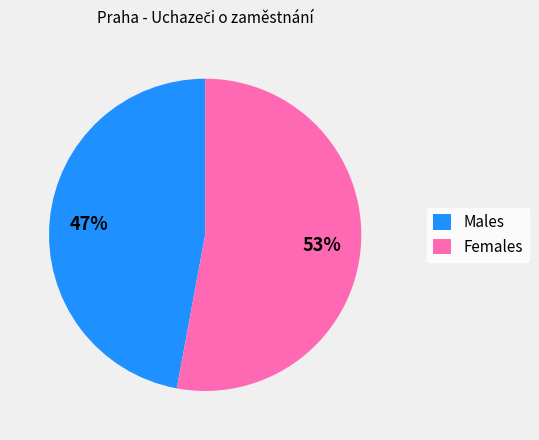

Between Males and Females, which is larger?

Females